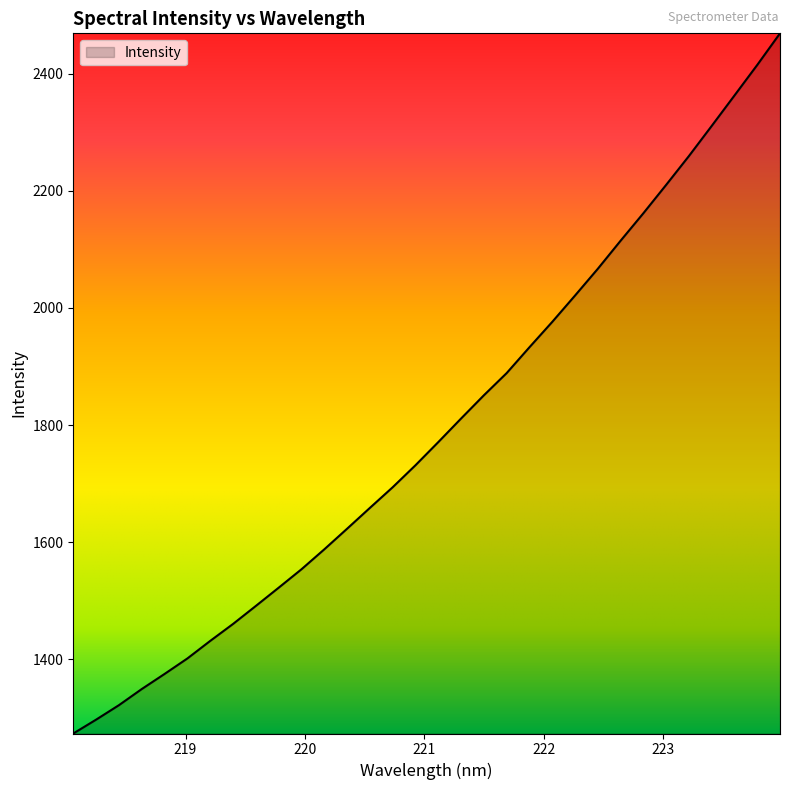

What is the average value?

1793.4